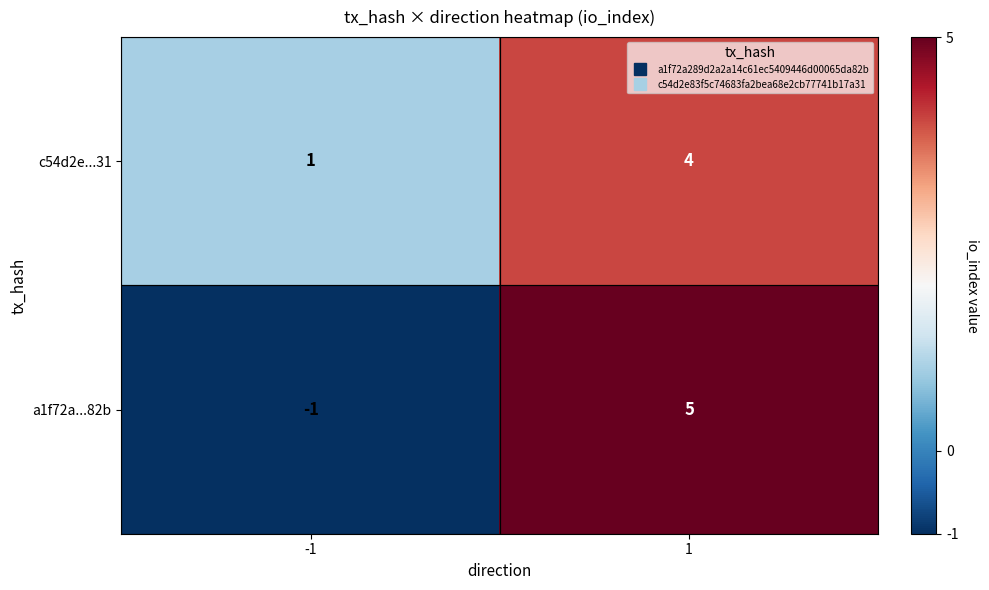

What is the difference between the maximum and minimum values in the a1f72a...82b series?

6